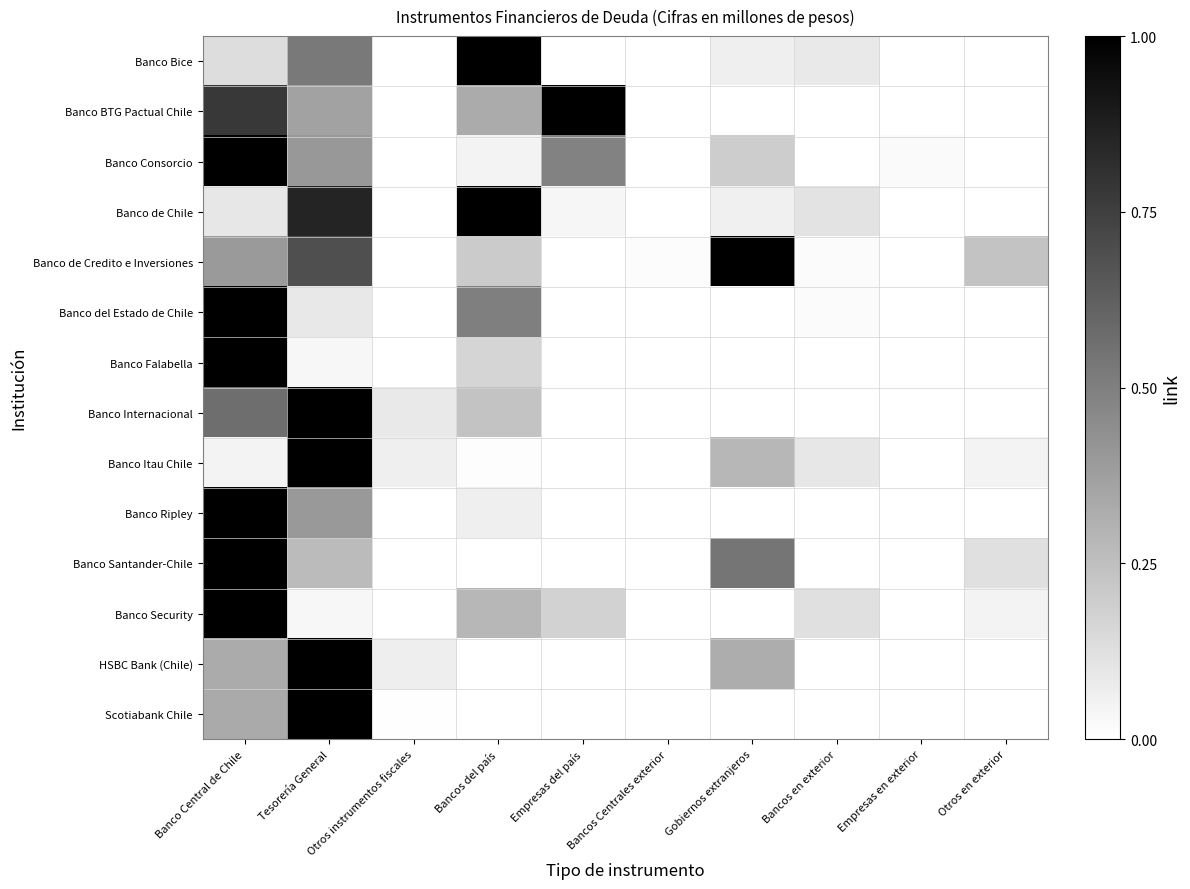

What is the total value across all series at Gobiernos extranjeros?

2.5